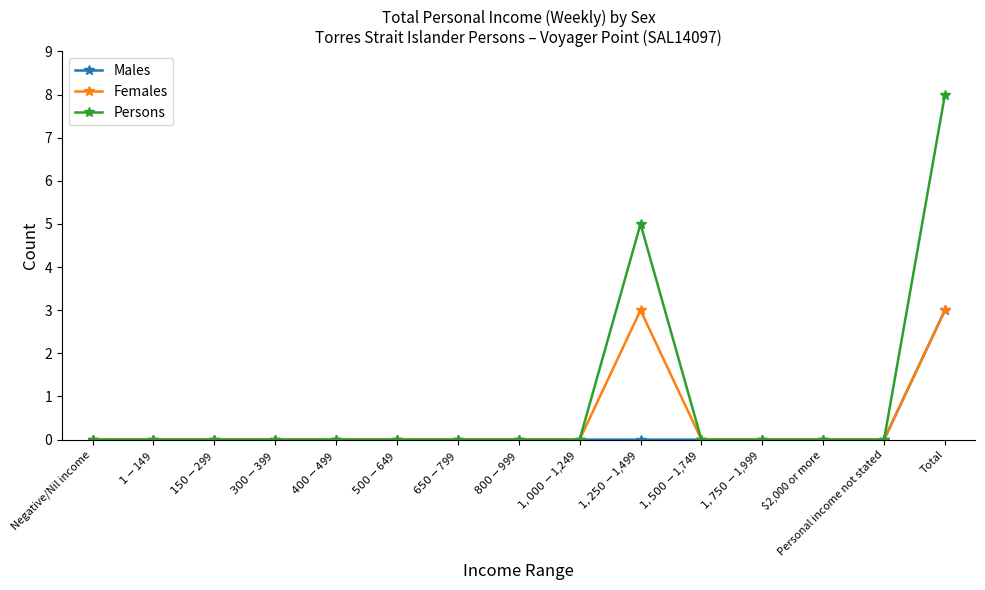

Which series has the largest range (max minus min)?

Persons